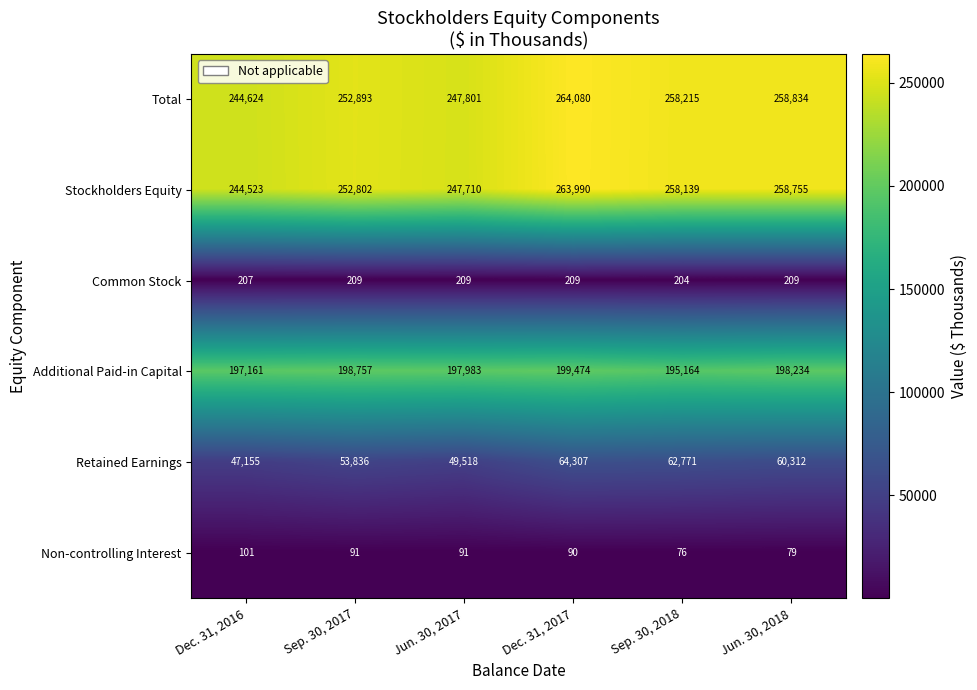

What is the smallest value displayed?

76